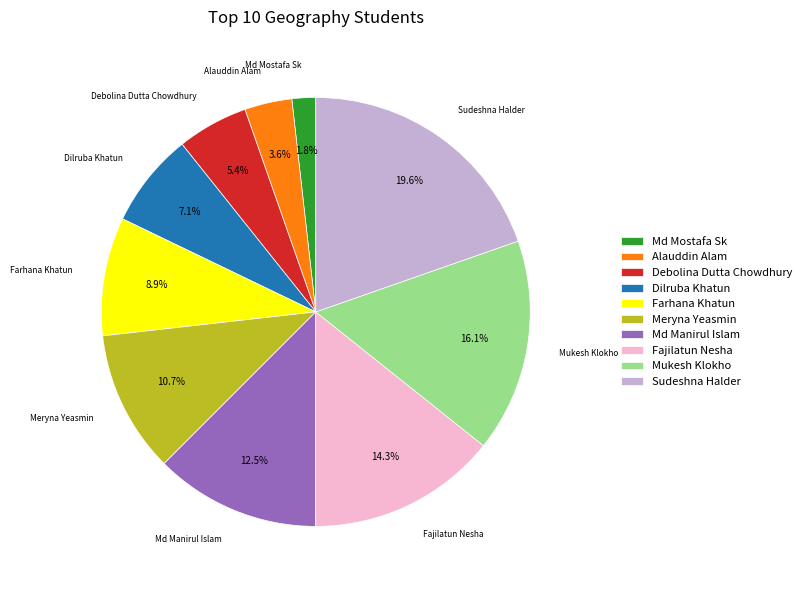

Rank the categories by value from lowest to highest.

Md Mostafa Sk, Alauddin Alam, Debolina Dutta Chowdhury, Dilruba Khatun, Farhana Khatun, Meryna Yeasmin, Md Manirul Islam, Fajilatun Nesha, Mukesh Klokho, Sudeshna Halder